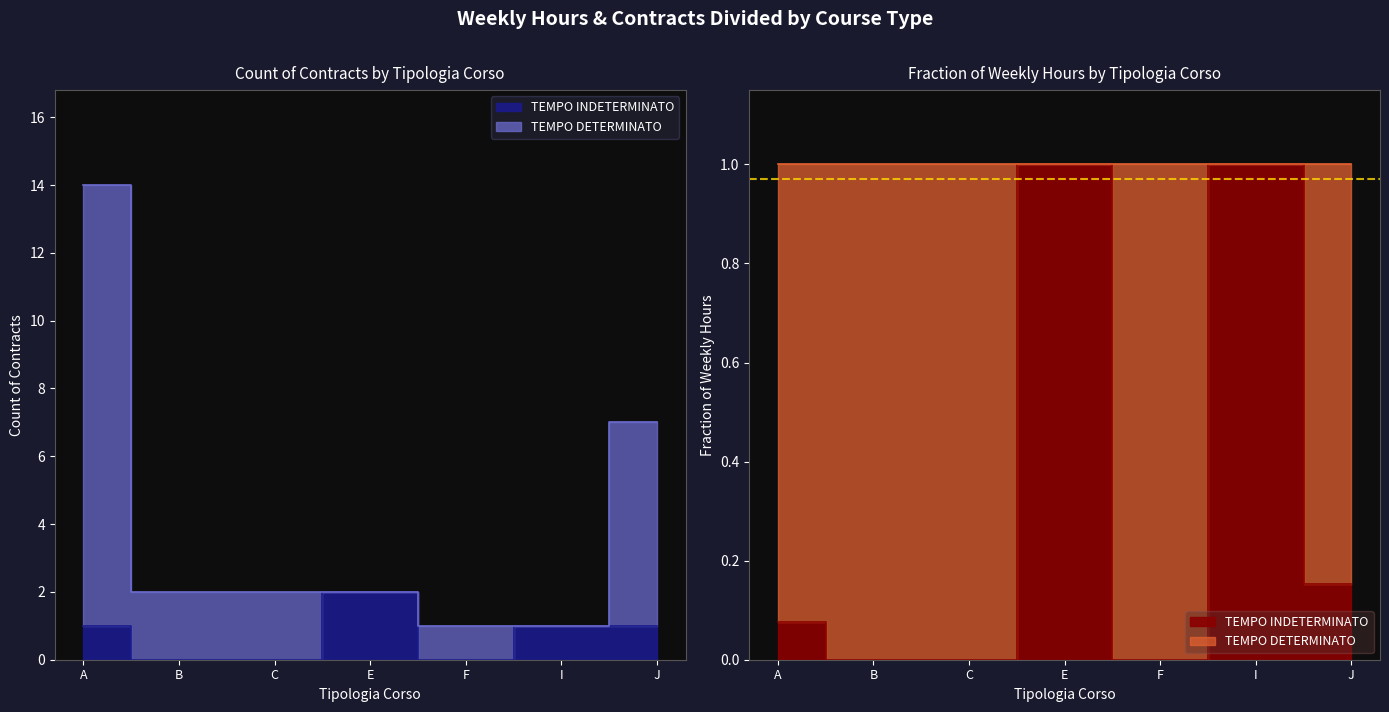

How many lines are shown in the chart?

2